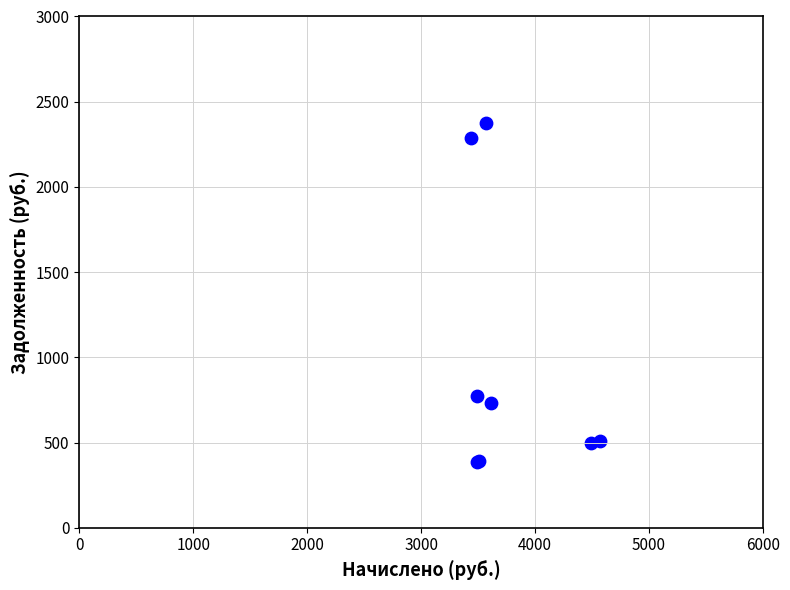

What Y value in the scatter plot is closest to 1382?

775.8